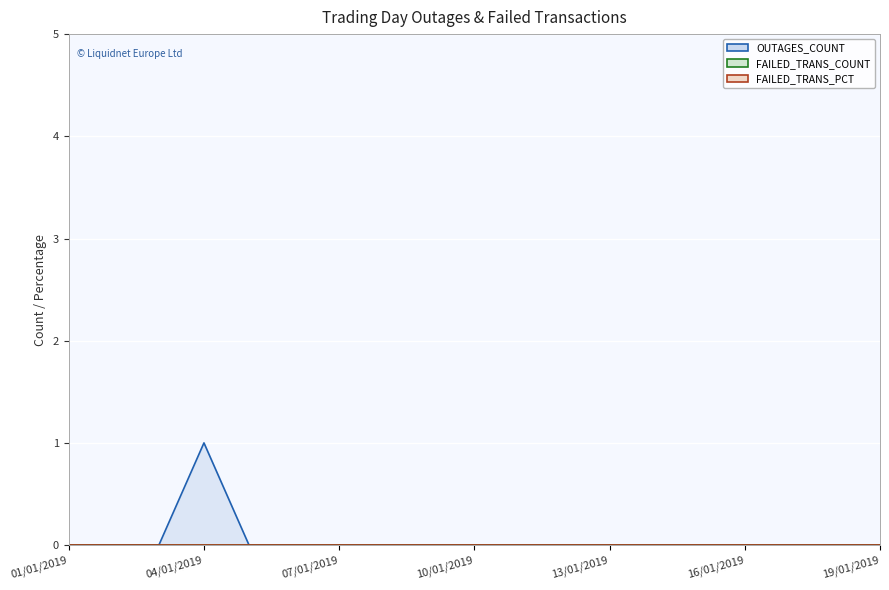

At which label does FAILED_TRANS_COUNT reach its minimum?

01/01/2019